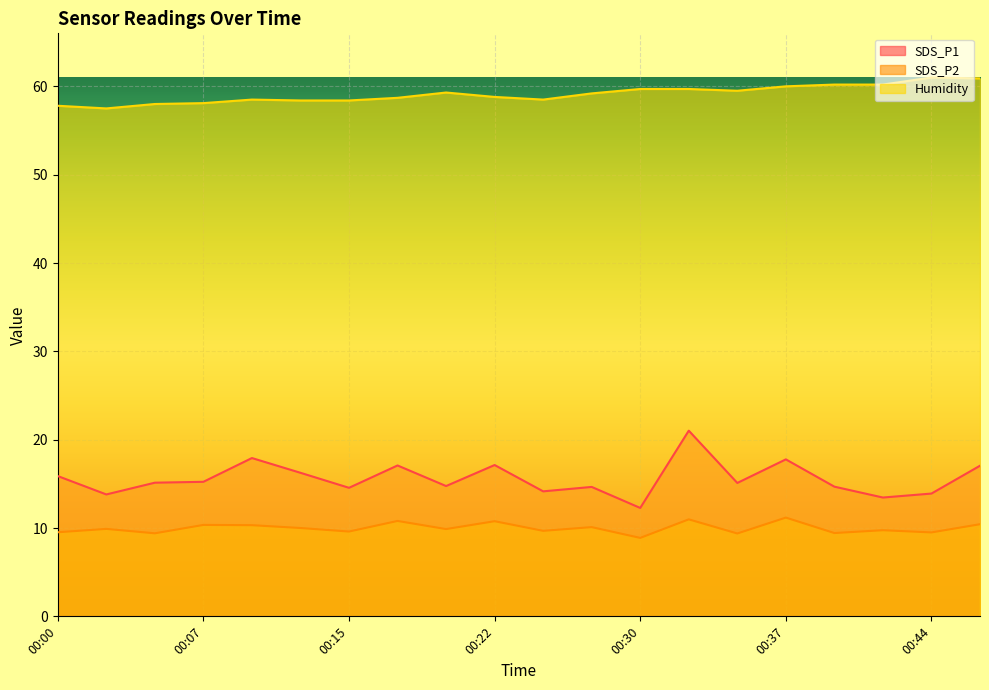

Reading left to right, transcribe all the data shown in this chart.

SDS_P1: 15.9	13.8	15.1	15.2	17.9	16.2	14.6	17.1	14.8	17.1	14.2	14.7	12.3	21.0	15.1	17.8	14.7	13.4	13.9	17.1
SDS_P2: 9.5	9.9	9.4	10.3	10.3	10.0	9.6	10.8	9.9	10.8	9.7	10.1	8.9	11.0	9.4	11.2	9.4	9.8	9.5	10.4
Humidity: 57.8	57.5	58.0	58.1	58.5	58.4	58.4	58.7	59.3	58.8	58.5	59.2	59.7	59.7	59.5	60.0	60.2	60.2	61.0	60.9